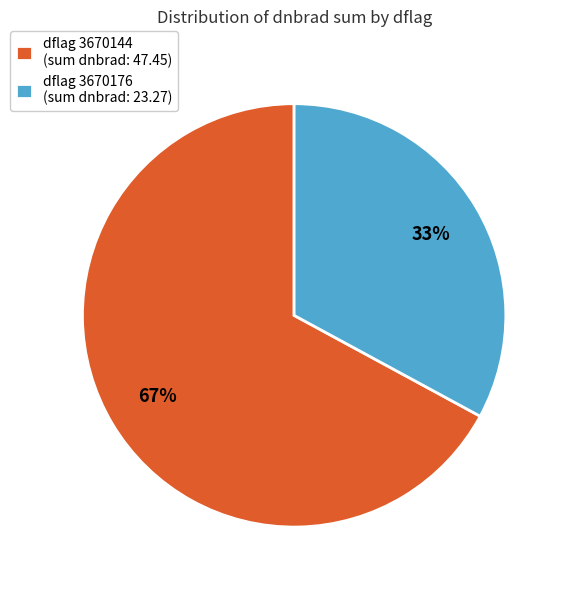

Approximately how many times larger is the value at dflag 3670144 (sum dnbrad: 47.45) compared to dflag 3670176 (sum dnbrad: 23.27)?

2.0